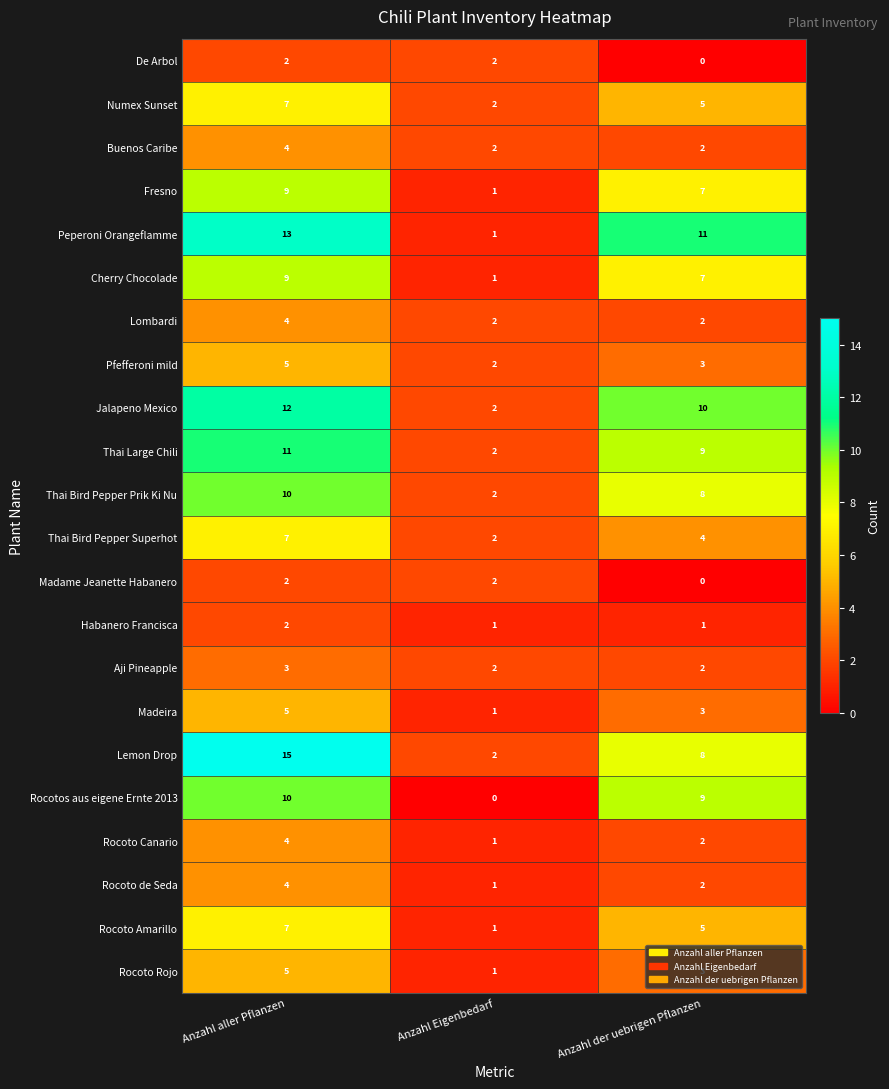

What is the total value across all series at Anzahl aller Pflanzen?

150